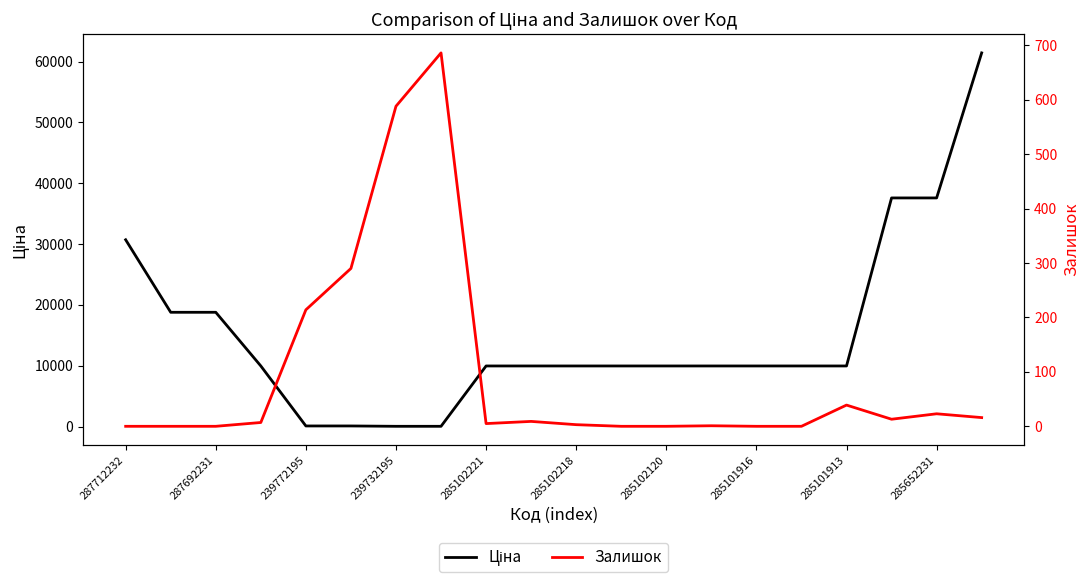

True or false: Залишок and Ціна cross at least once.

True